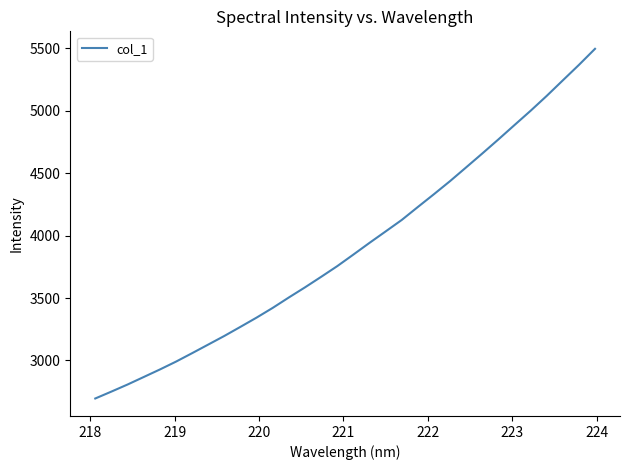

What is the smallest value displayed?

2694.7